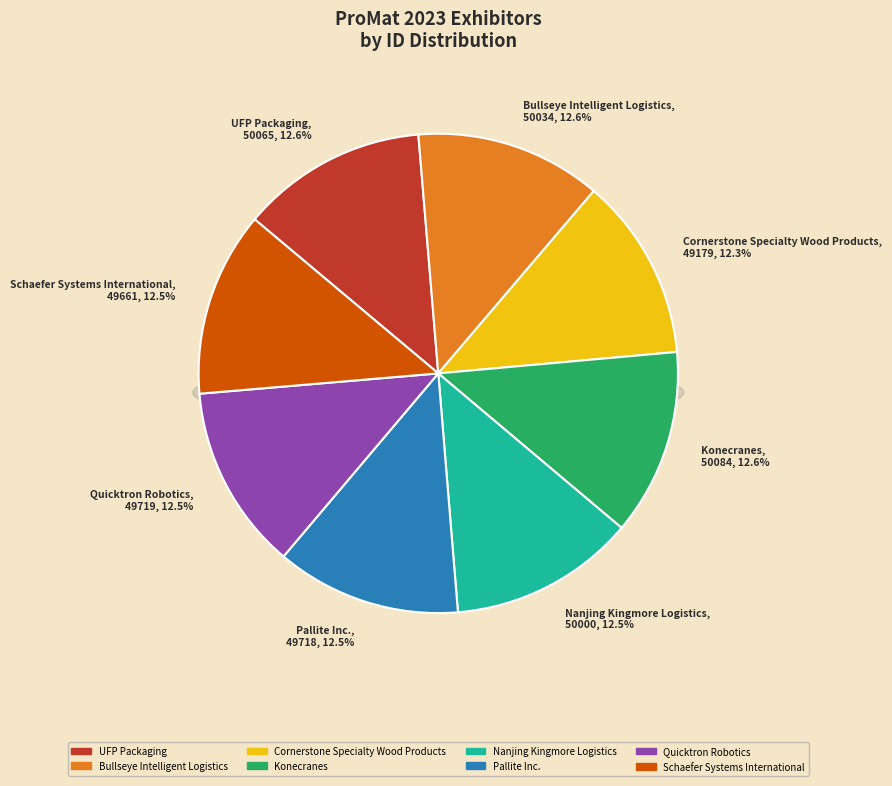

Between Cornerstone Specialty Wood Products and Quicktron Robotics, which is larger?

Quicktron Robotics